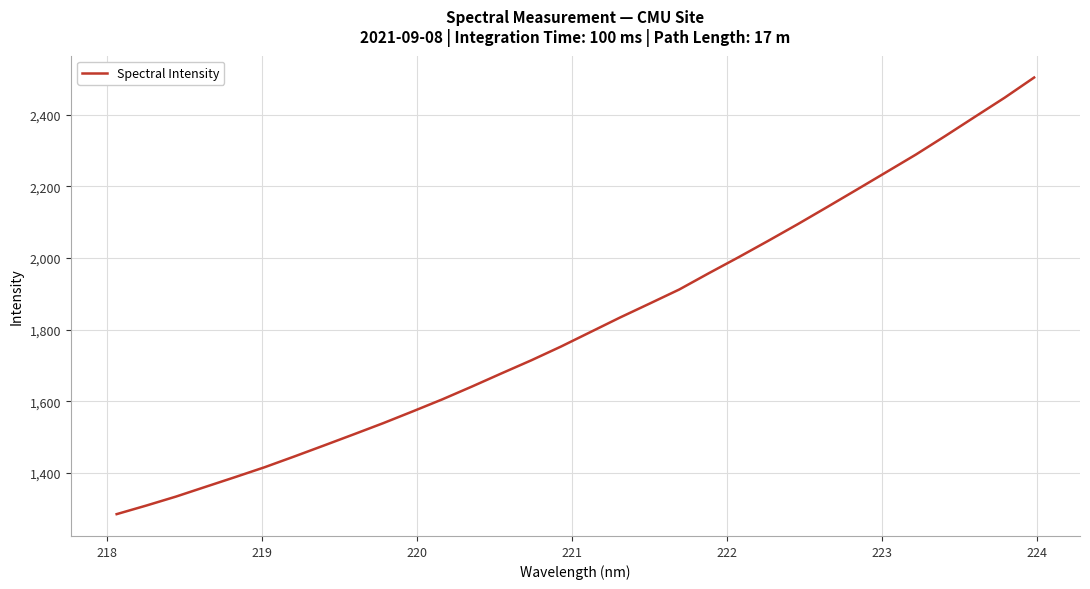

What is the smallest value displayed?

1285.1